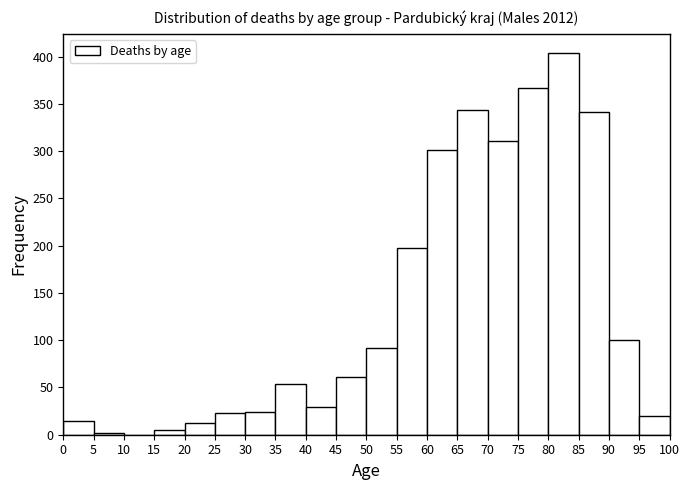

Reading left to right, transcribe this chart: for each bar, give the range it covers on the x-axis and its height. The values are not printed on the chart, so give them approximately, as read against the axis.

0 to 5: 15
5 to 10: under 5
10 to 15: 0
15 to 20: 5
20 to 25: 10
25 to 30: 25
30 to 35: 25
35 to 40: 55
40 to 45: 30
45 to 50: 60
50 to 55: 90
55 to 60: 200
60 to 65: 300
65 to 70: 345
70 to 75: 310
75 to 80: 365
80 to 85: 405
85 to 90: 340
90 to 95: 100
95 to 100: 20